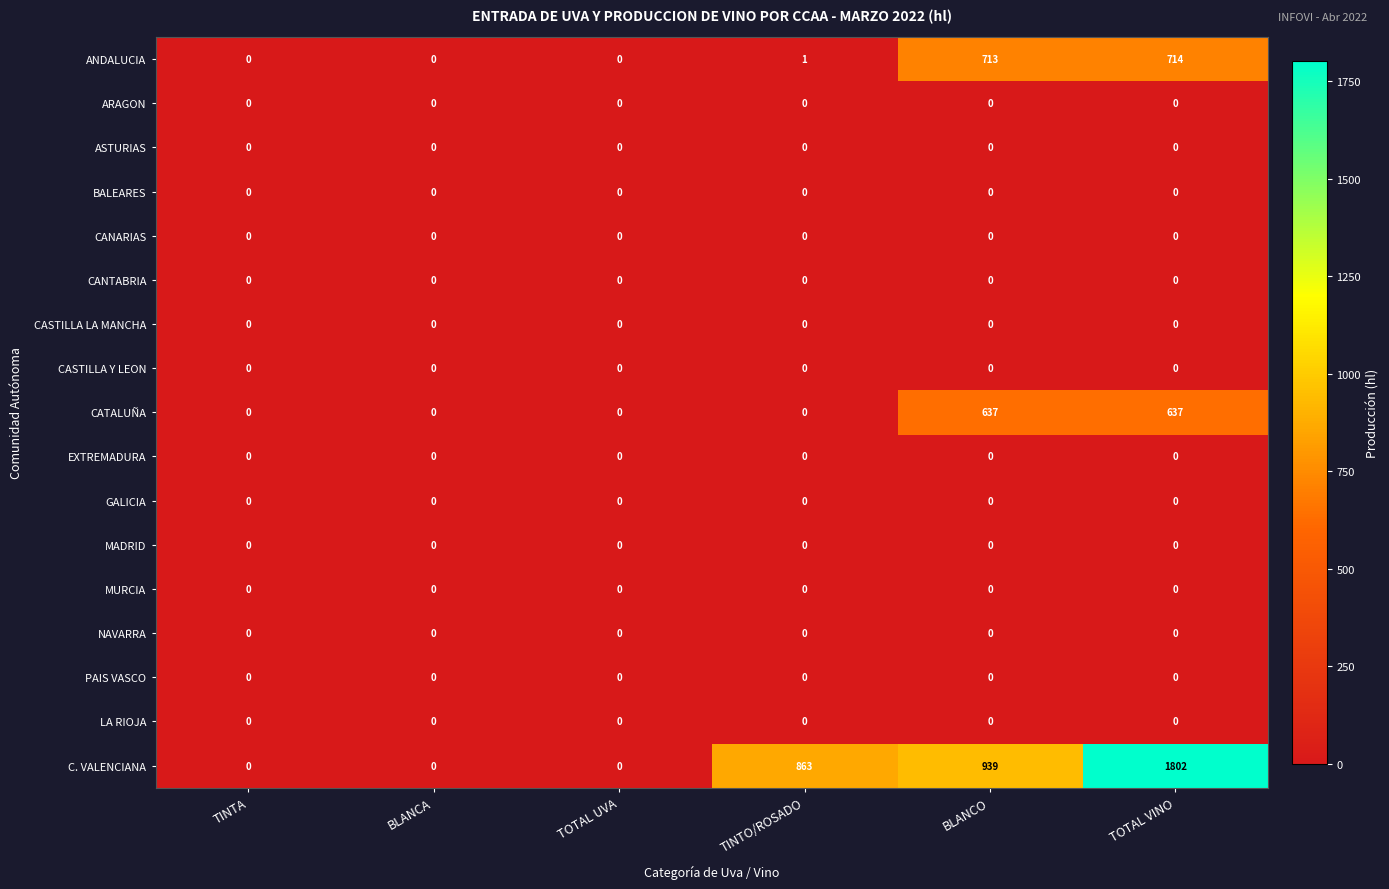

Between TOTAL UVA and BLANCO, which series saw the biggest shift?

C. VALENCIANA